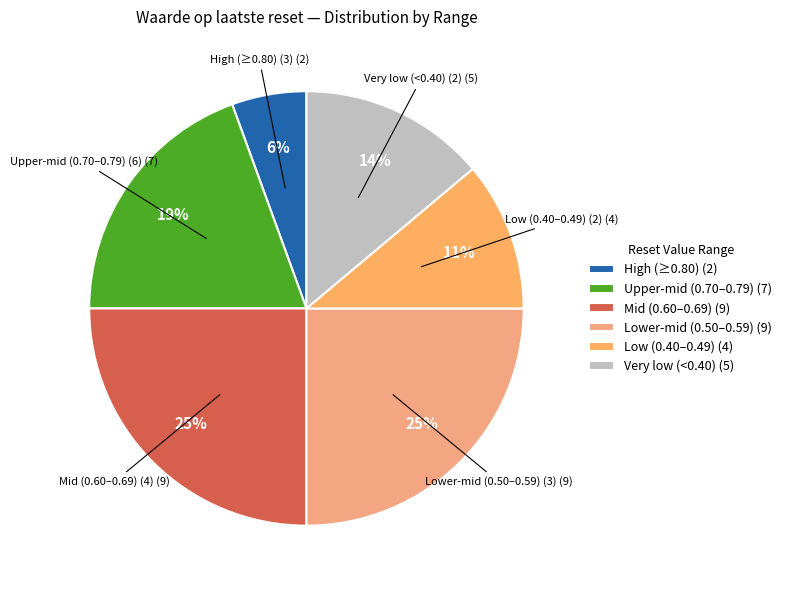

How many segments does this pie chart have?

6